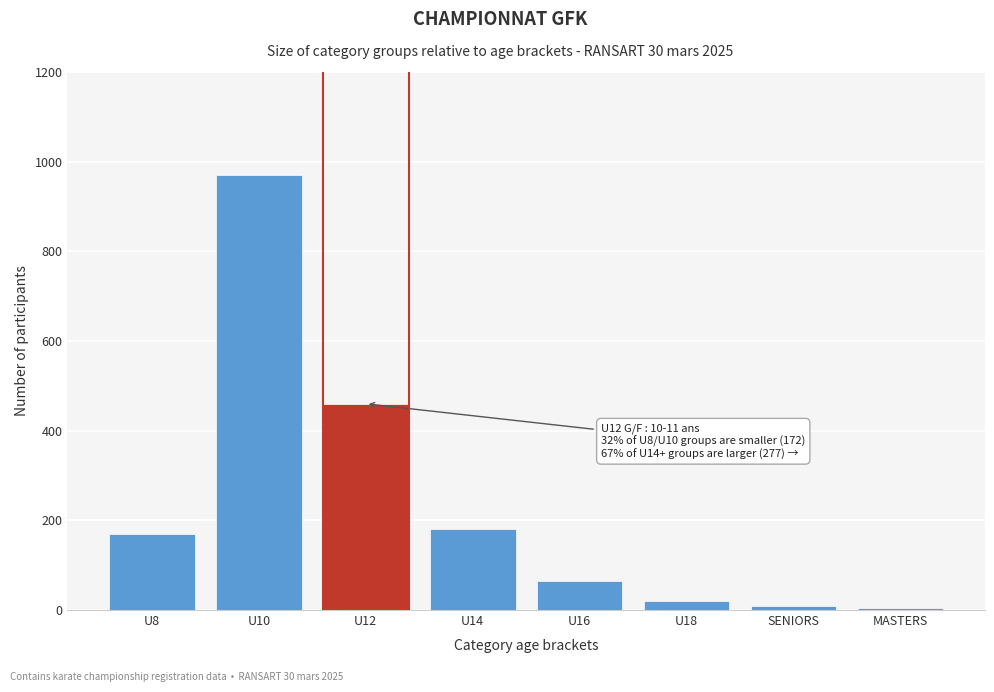

Reading left to right, extract all data points from this chart.

170	970	460	180	65	20	10	5